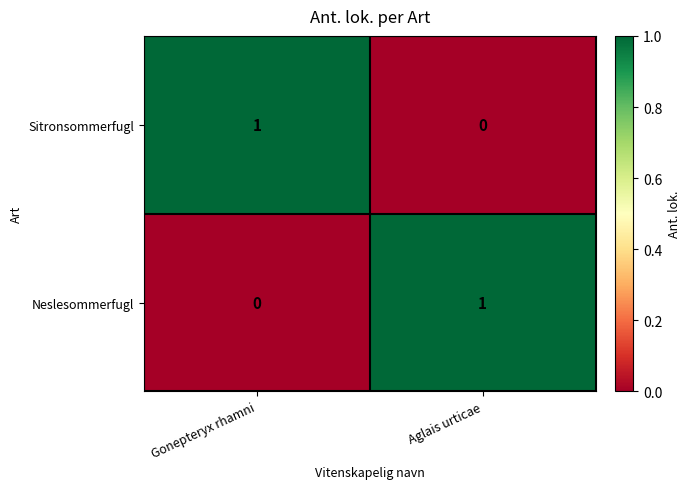

The Sitronsommerfugl series shows 1 at Aglais urticae. True or false?

False